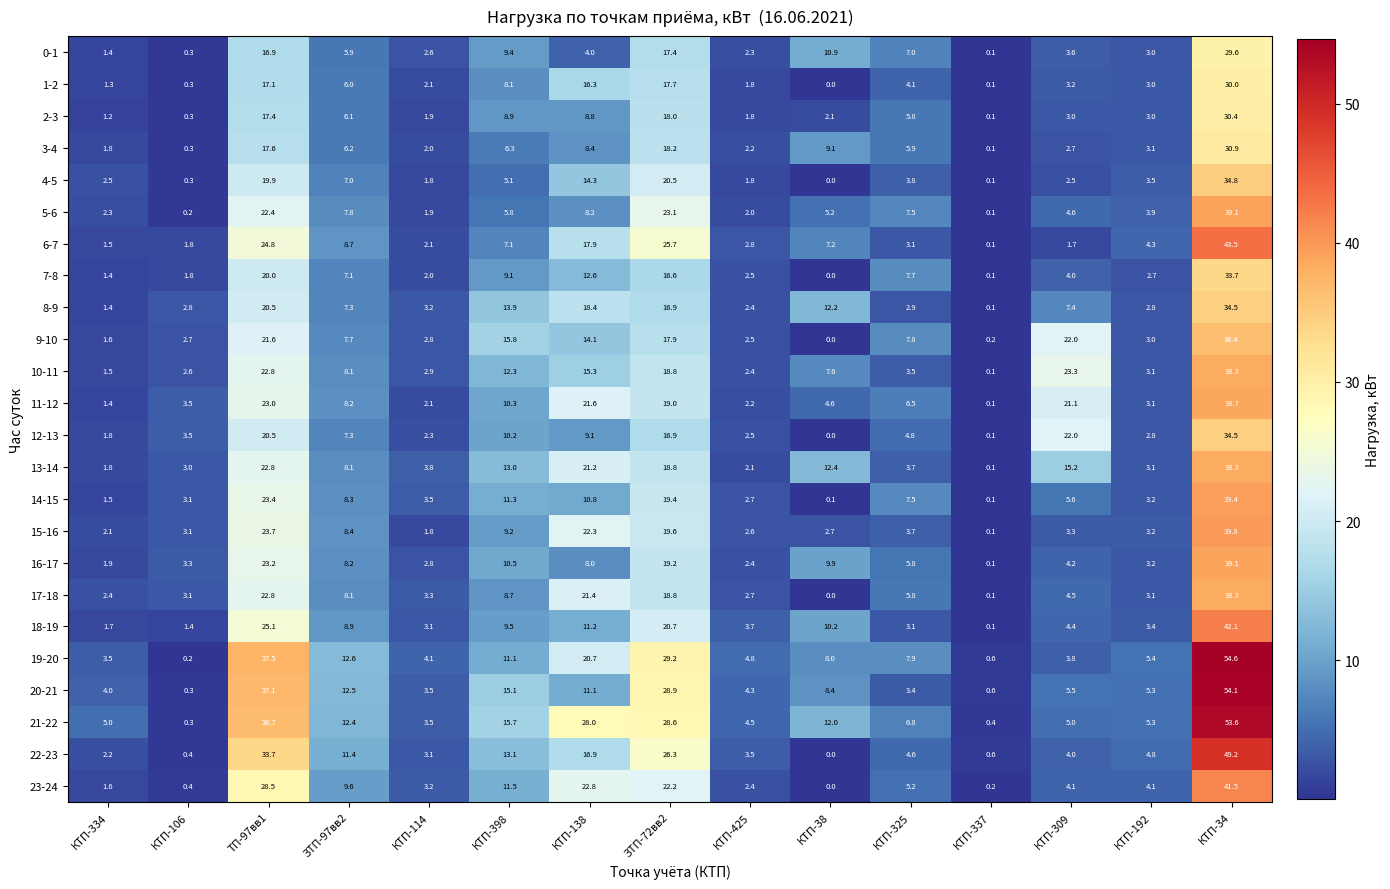

What is the total value across all series at КТП-425?

64.9